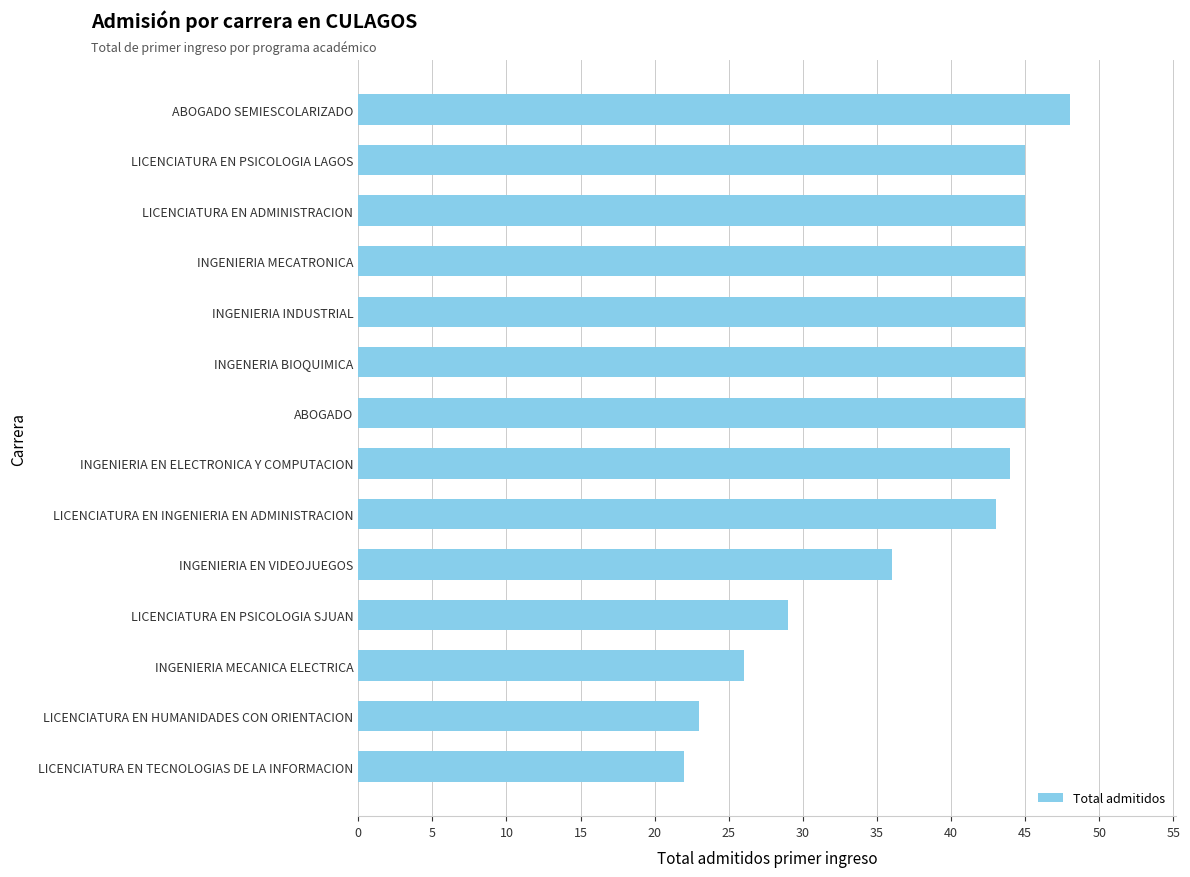

Does the chart contain any negative values?

No